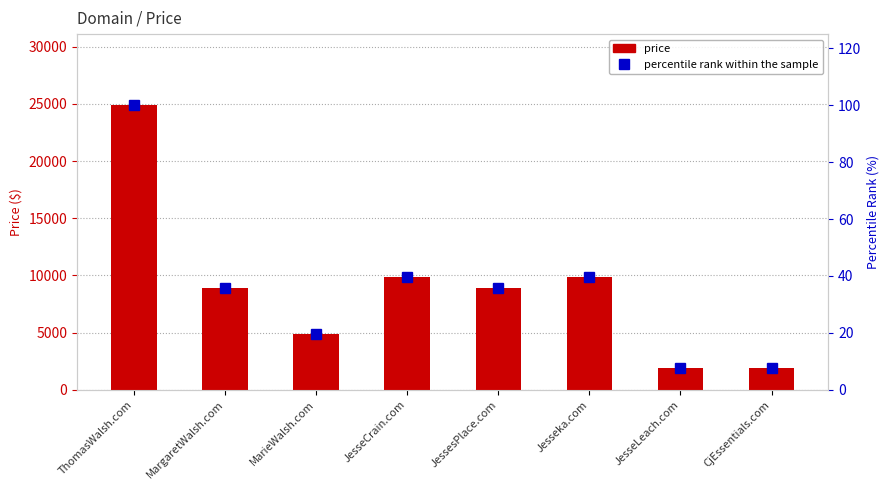

Reading right to left, extract all data points from this chart.

price: 1888.0	1888.0	9888.0	8888.0	9888.0	4888.0	8888.0	24888.0
percentile rank within the sample: 7.6	7.6	39.7	35.7	39.7	19.6	35.7	100.0